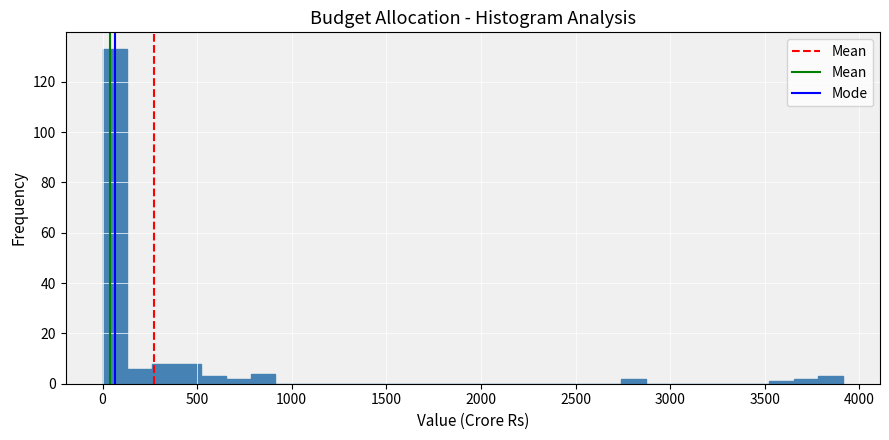

Around what value on the x-axis is the tallest bar? Give the approximate position of its centre, as read against the axis.

50